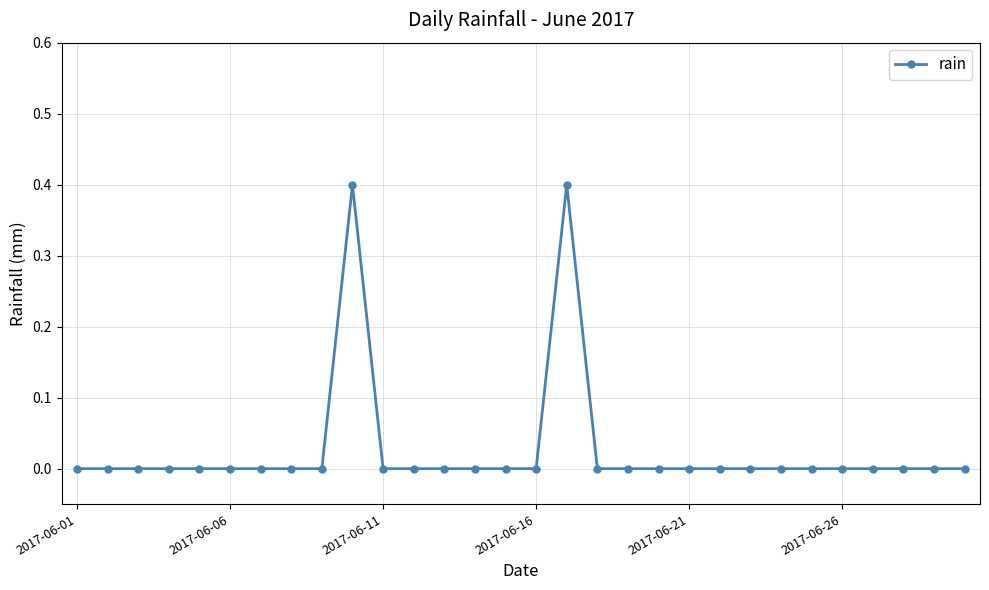

Reading left to right, transcribe all the data shown in this chart.

0.0	0.0	0.0	0.0	0.0	0.0	0.0	0.0	0.0	0.4	0.0	0.0	0.0	0.0	0.0	0.0	0.4	0.0	0.0	0.0	0.0	0.0	0.0	0.0	0.0	0.0	0.0	0.0	0.0	0.0